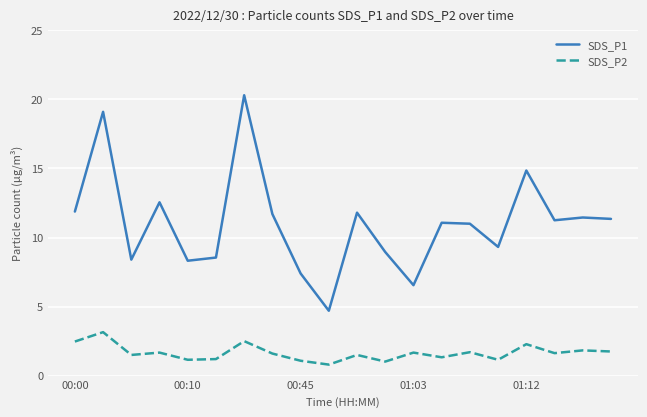

What is the difference between the maximum and minimum values in the SDS_P1 series?

15.6